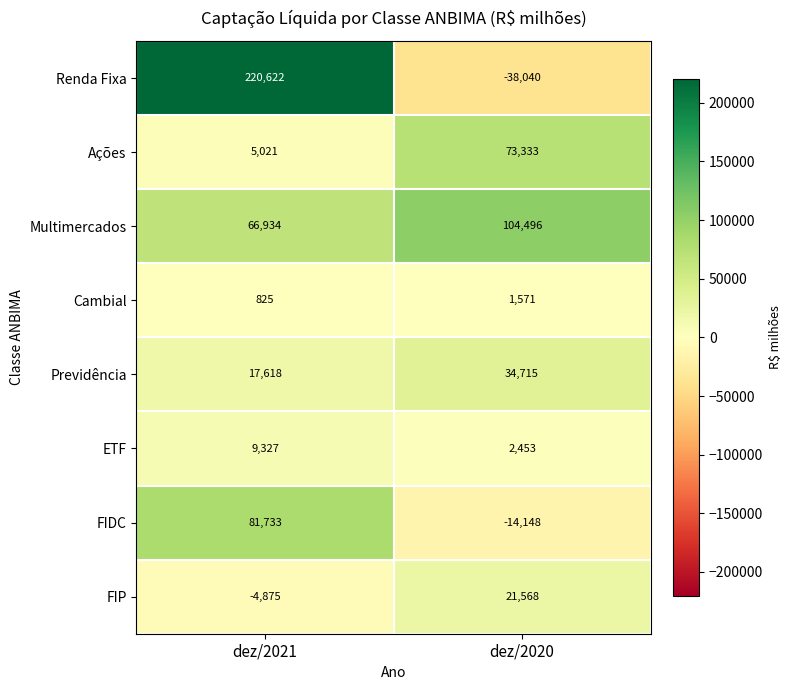

Is it true that Previdência equals 17618 at dez/2021?

True